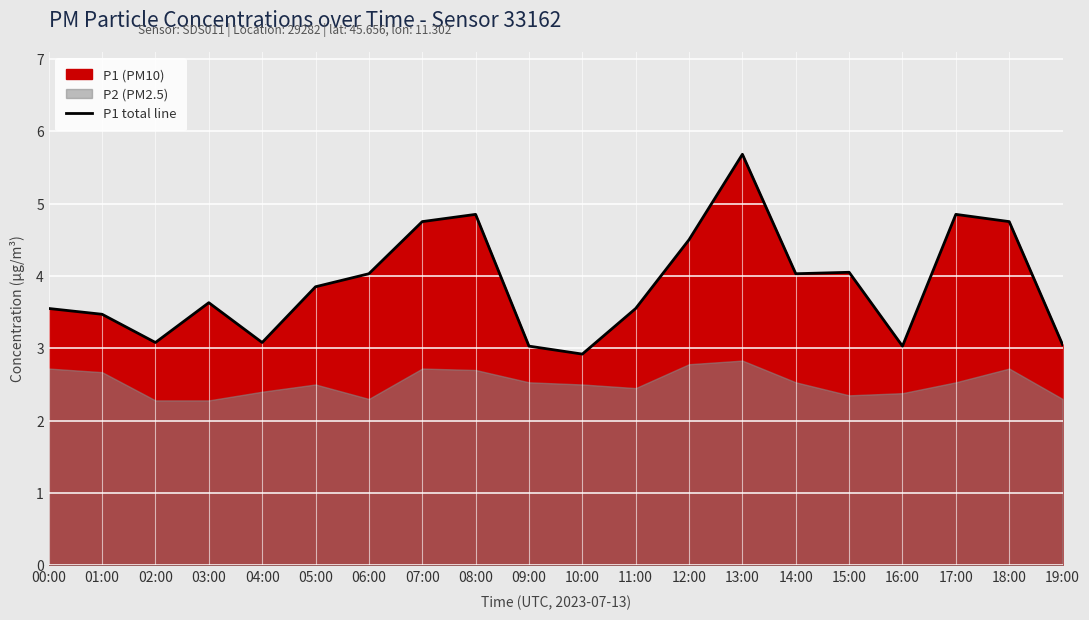

True or false: the data shows 4.3 at 16:00.

False